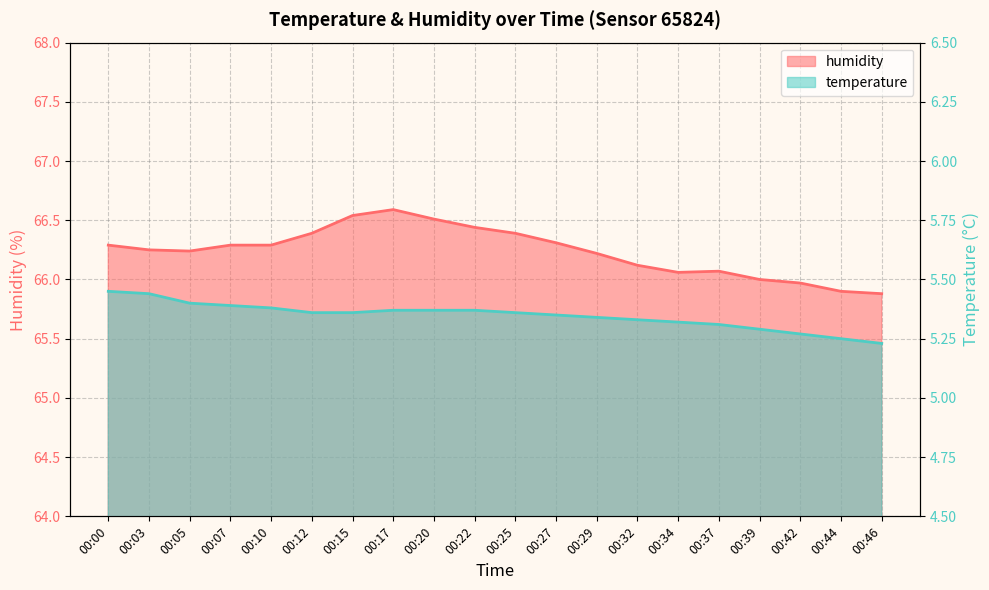

Reading left to right, what are all the values shown in this chart?

temperature: 5.5	5.4	5.4	5.4	5.4	5.4	5.4	5.4	5.4	5.4	5.4	5.3	5.3	5.3	5.3	5.3	5.3	5.3	5.2	5.2
humidity: 66.3	66.2	66.2	66.3	66.3	66.4	66.5	66.6	66.5	66.4	66.4	66.3	66.2	66.1	66.1	66.1	66.0	66.0	65.9	65.9